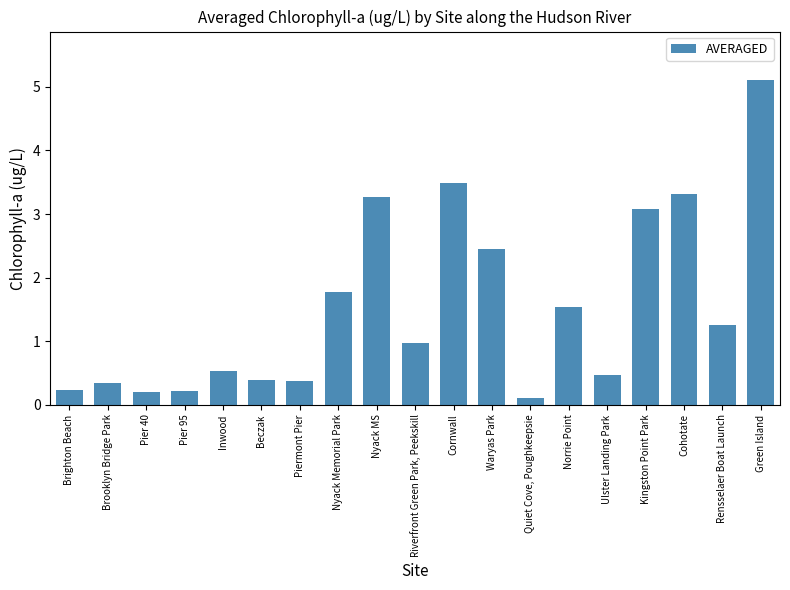

At which label is the value closest to 2?

Nyack Memorial Park